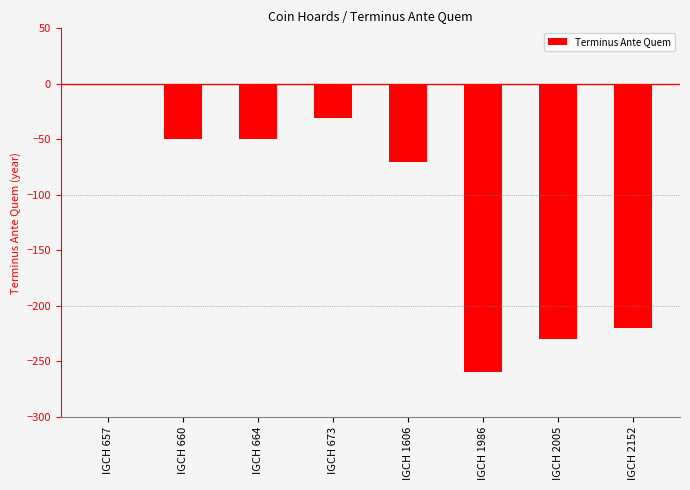

The chart shows a value of -13 at IGCH 660. True or false?

False